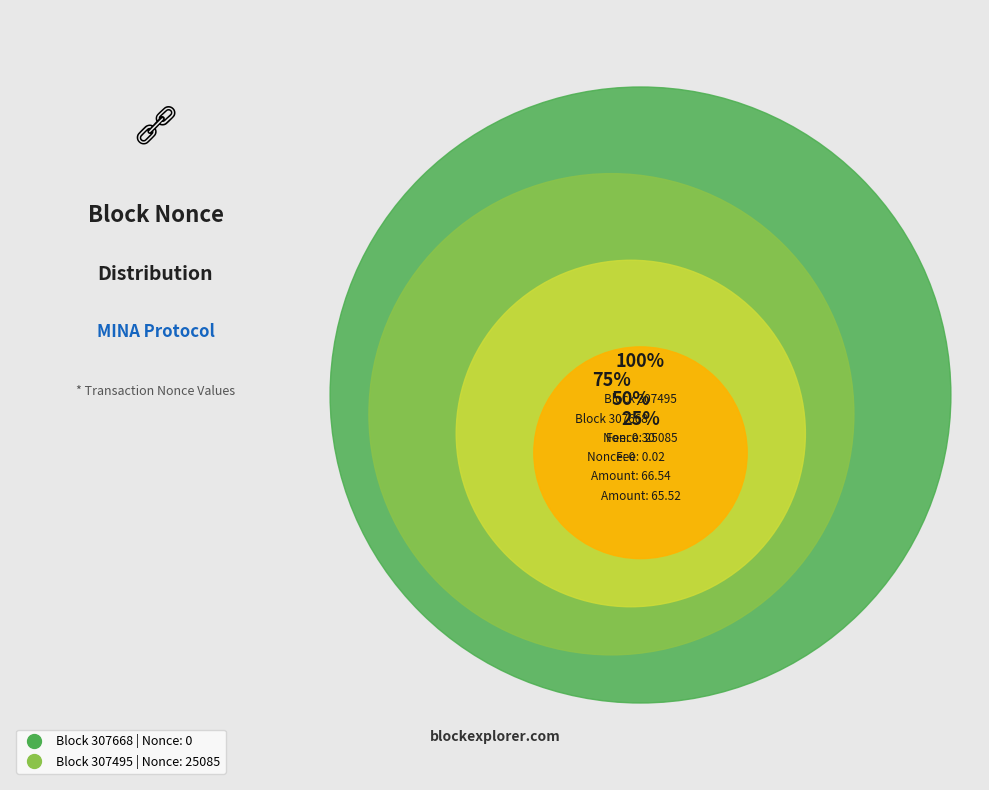

What percentage do 307495 and 307668 together represent?

100.0%